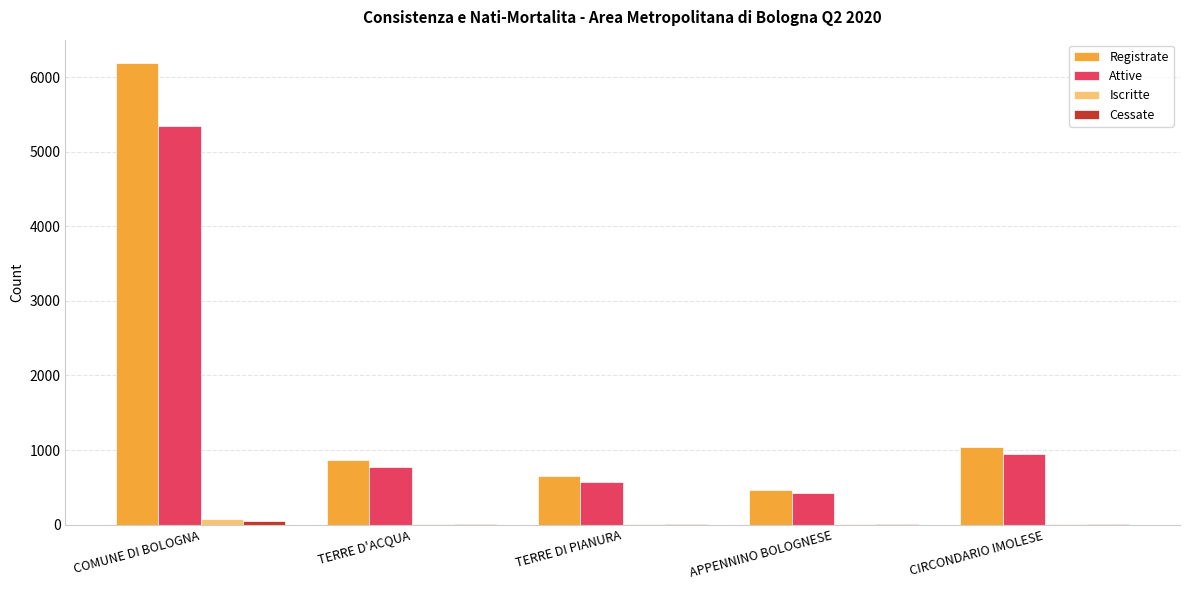

Which category has the highest value in the Attive series?

COMUNE DI BOLOGNA